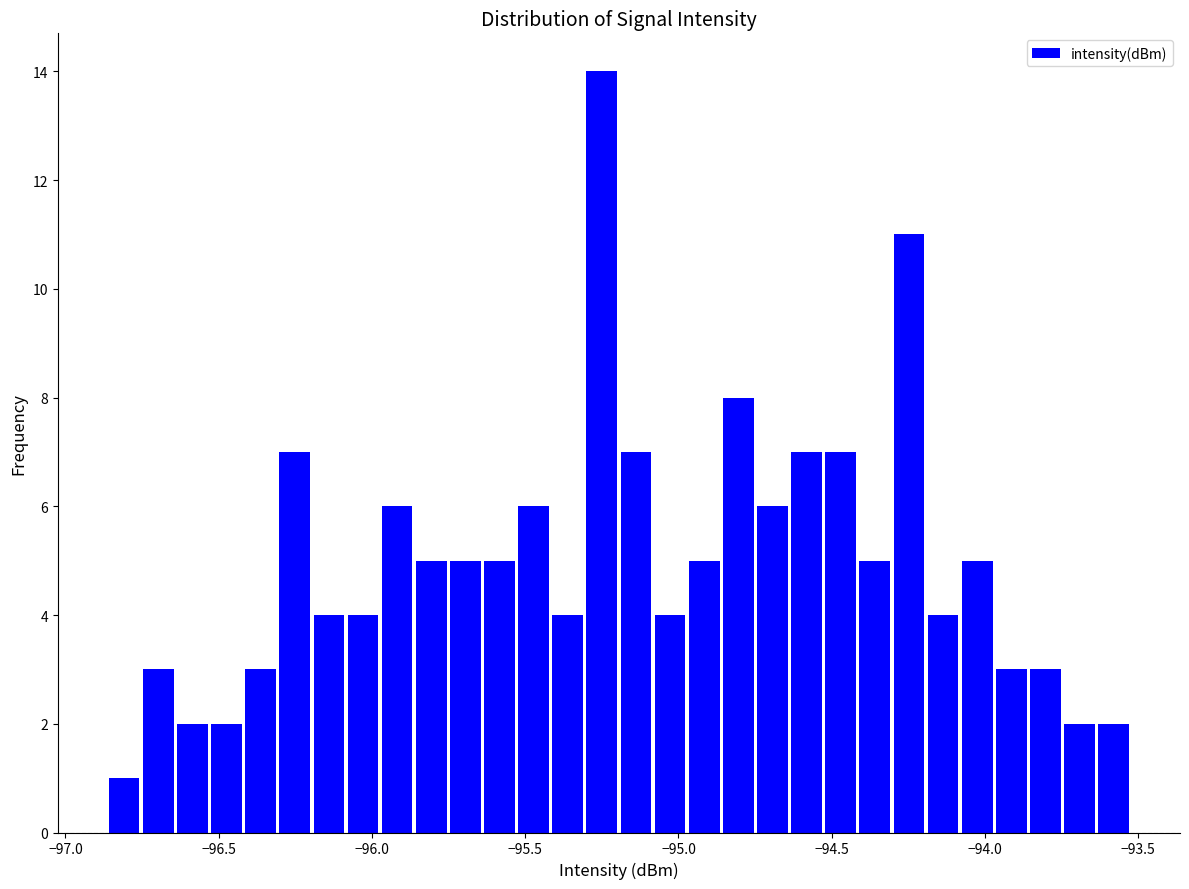

Read against the x-axis, roughly where is the centre of the tallest bar?

-95.25